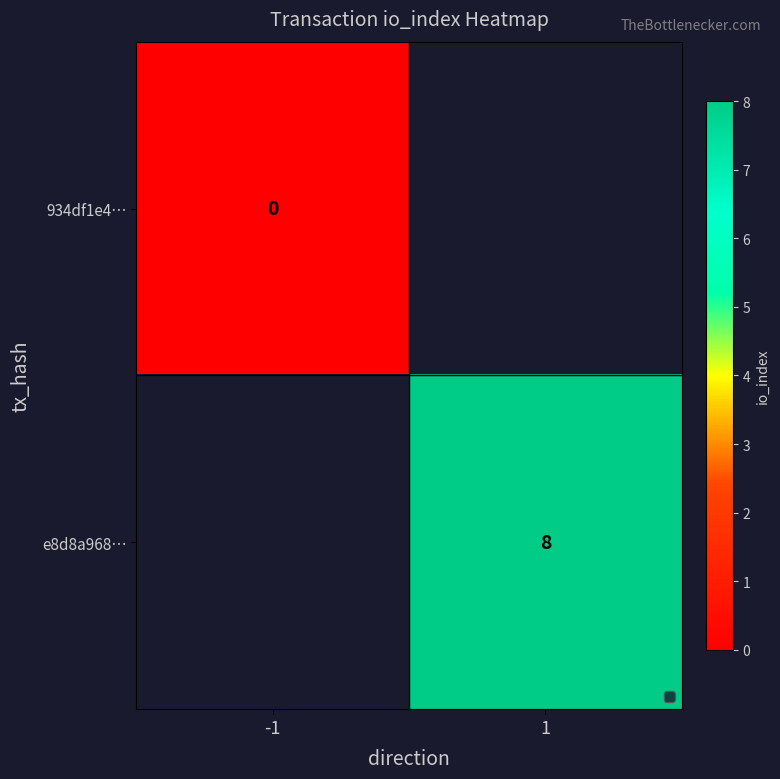

At which category does the chart reach its peak across all series?

1